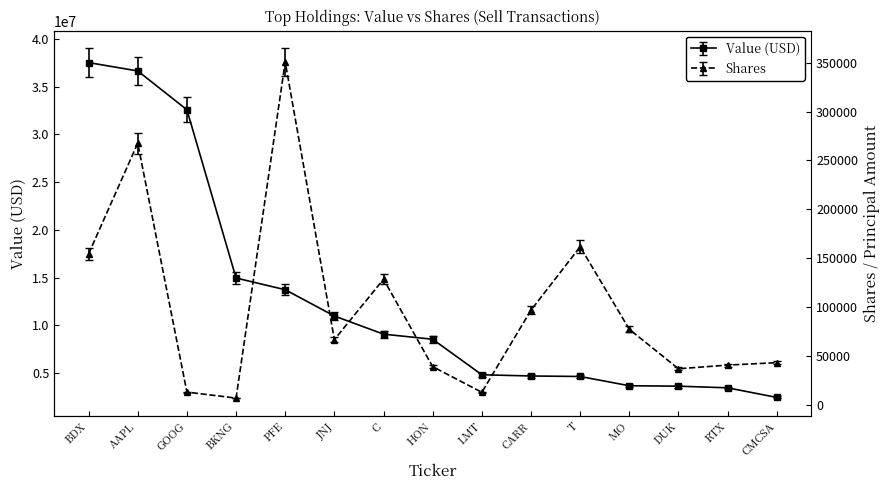

What is the difference between the maximum and minimum values in the Value (USD) series?

35066000